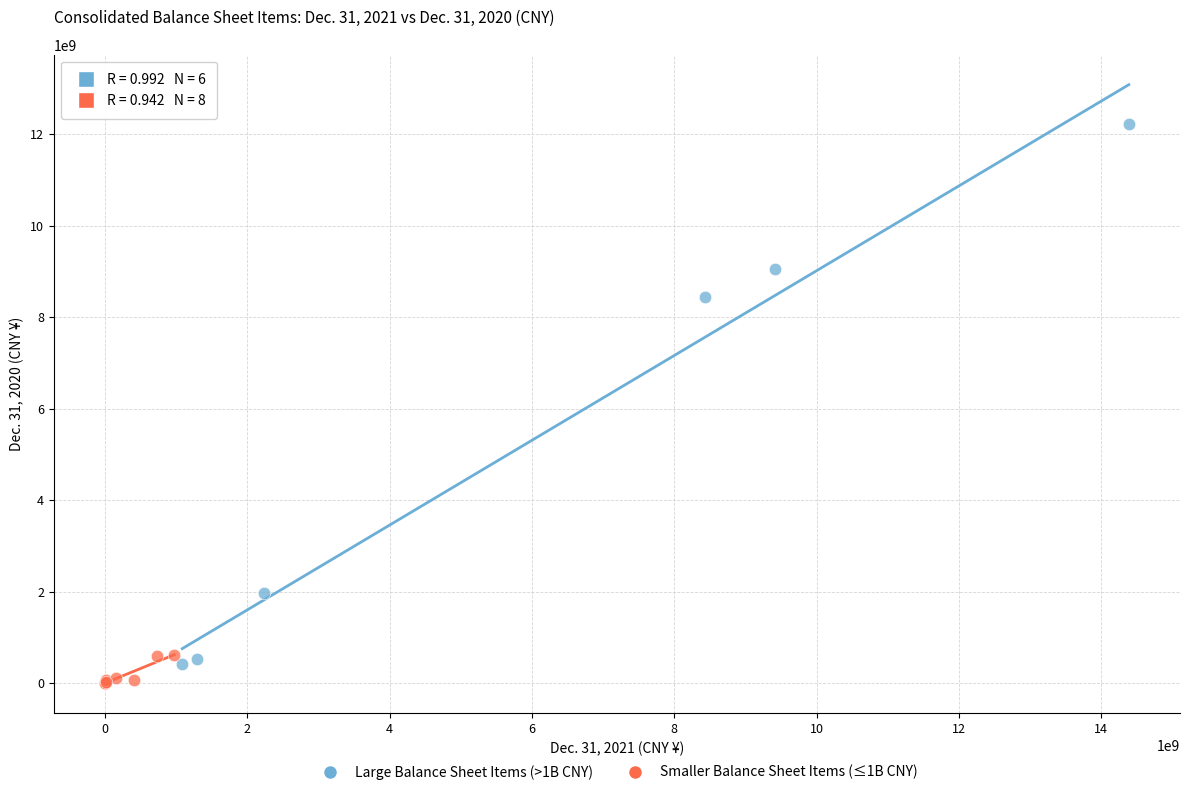

Which series has the widest spread of Y values?

Large Balance Sheet Items (>1B CNY)